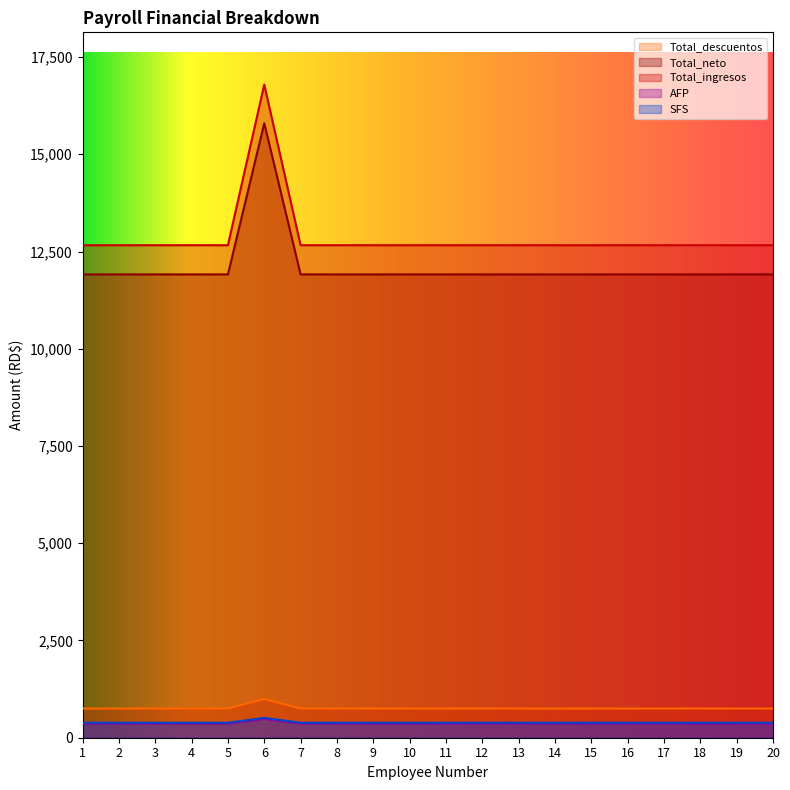

At which label is AFP closest to 14726?

1